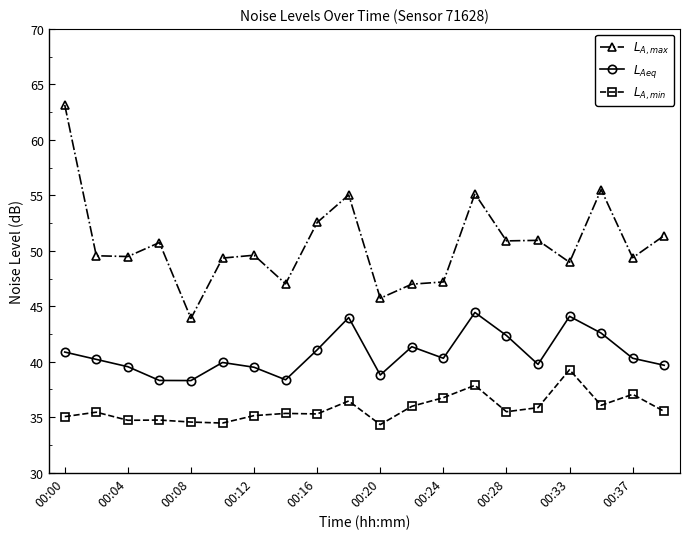

List the series in order of their overall mean, lowest first.

$L_{A,min}$, $L_{Aeq}$, $L_{A,max}$